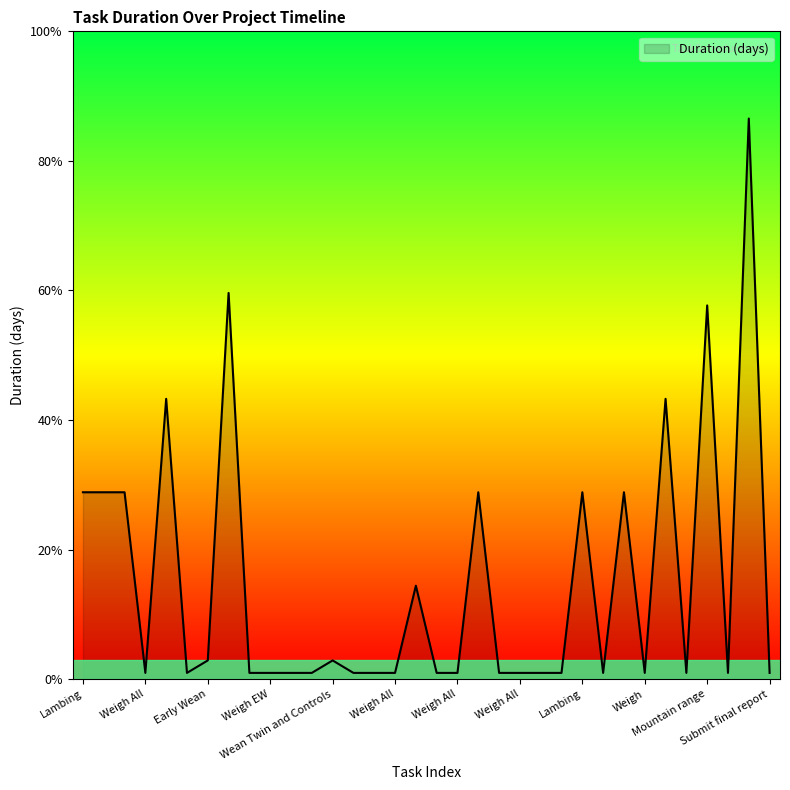

What is the average value?

15